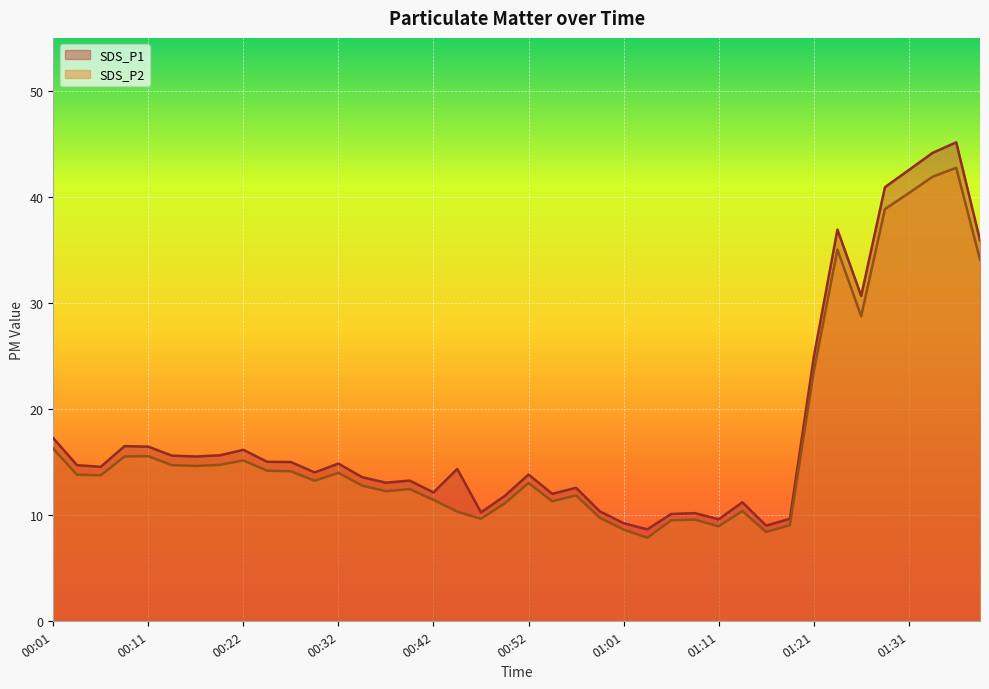

Reading left to right, transcribe all the data shown in this chart.

SDS_P1: 17.2	14.7	14.6	16.5	16.4	15.6	15.5	15.6	16.1	15.0	15.0	14.0	14.8	13.6	13.1	13.2	12.1	14.3	10.2	11.8	13.8	12.0	12.6	10.3	9.2	8.7	10.1	10.2	9.6	11.2	9.0	9.7	24.8	36.9	30.7	40.9	42.5	44.1	45.1	35.9
SDS_P2: 16.2	13.8	13.8	15.5	15.6	14.7	14.6	14.7	15.2	14.2	14.1	13.2	14.0	12.8	12.2	12.4	11.4	10.3	9.7	11.1	13.0	11.3	11.8	9.8	8.6	7.8	9.5	9.6	8.9	10.4	8.4	9.1	23.5	35.0	28.8	38.9	40.4	41.9	42.8	34.1